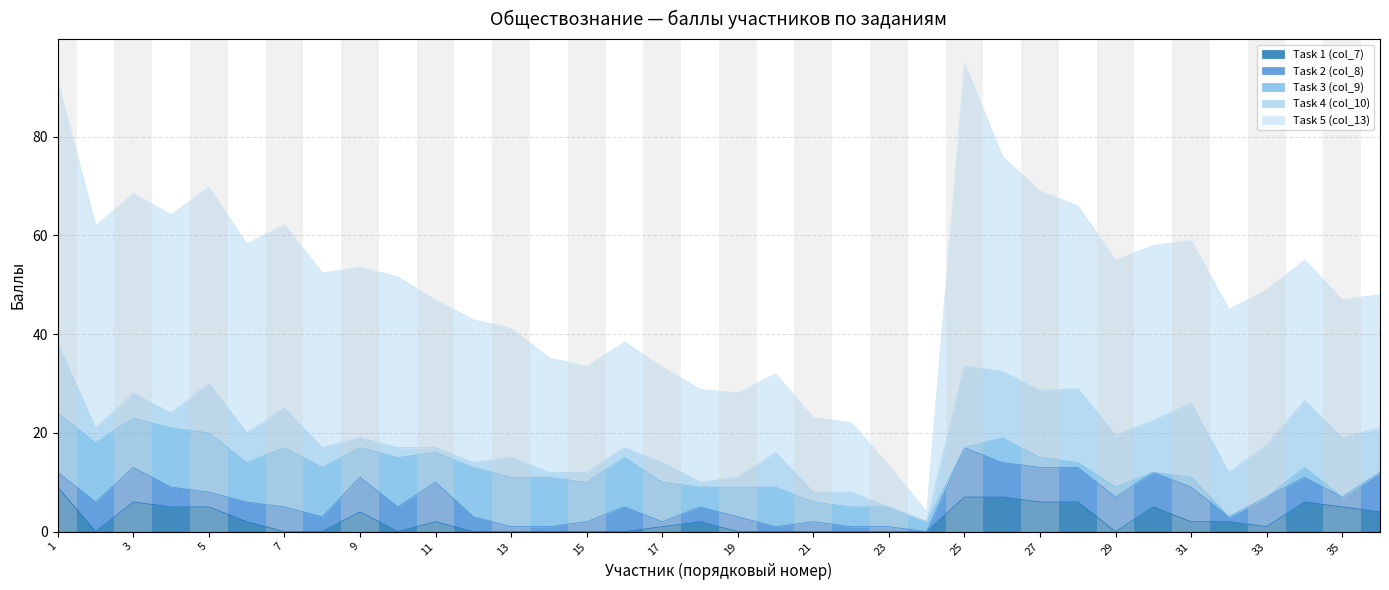

Does the chart have visible grid lines?

Yes